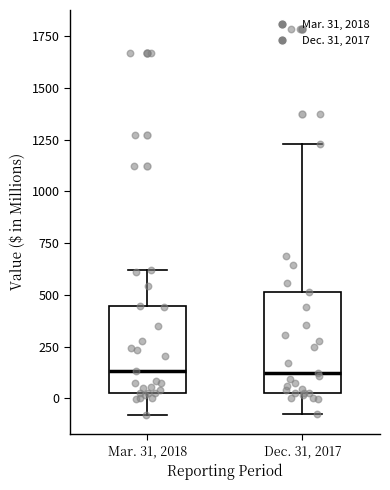

Comparing the boxes themselves (not the whiskers), which one is the tallest?

Dec. 31, 2017